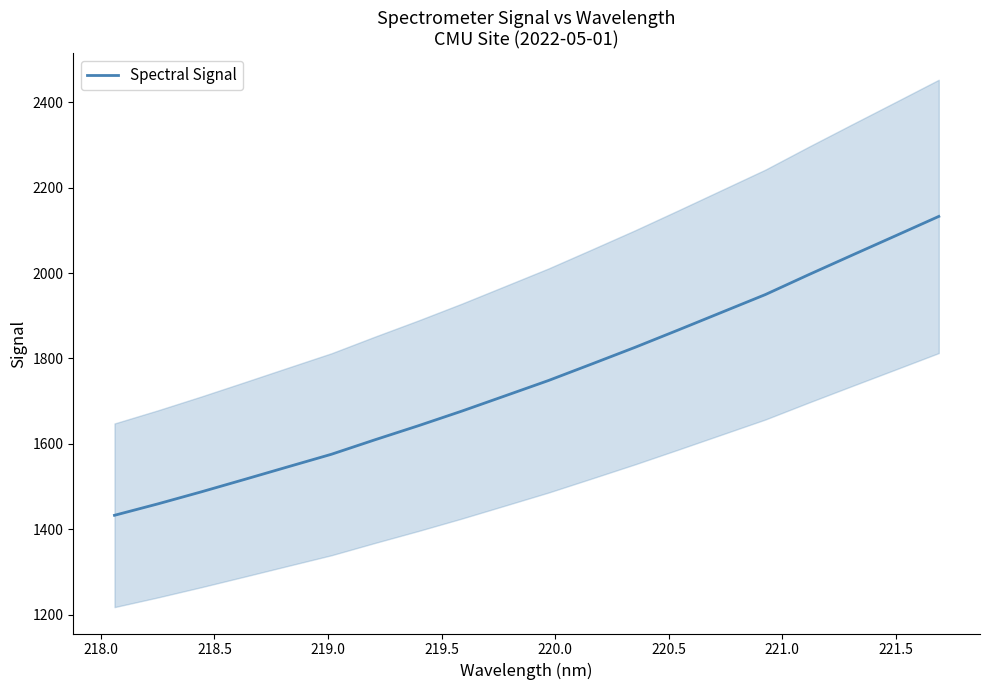

What is the value of the 4th point from the left?

1517.1